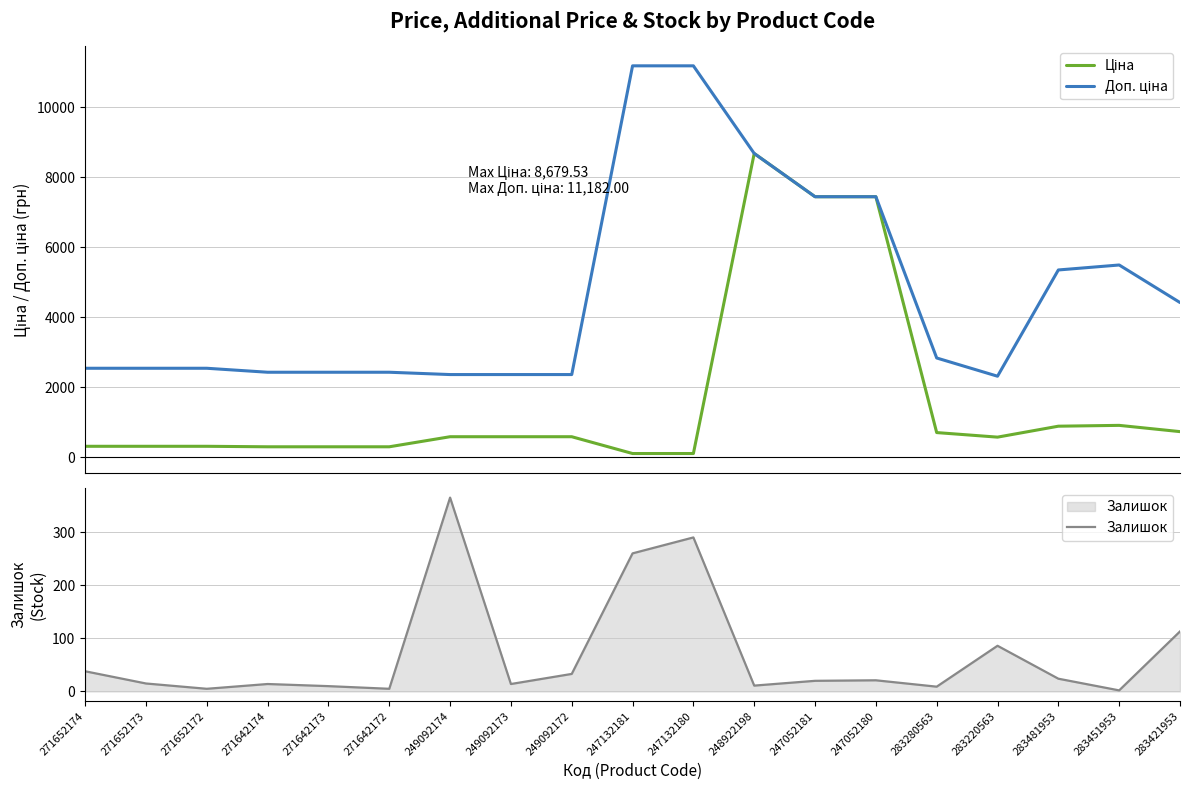

What is the sum of all Залишок values?

1335